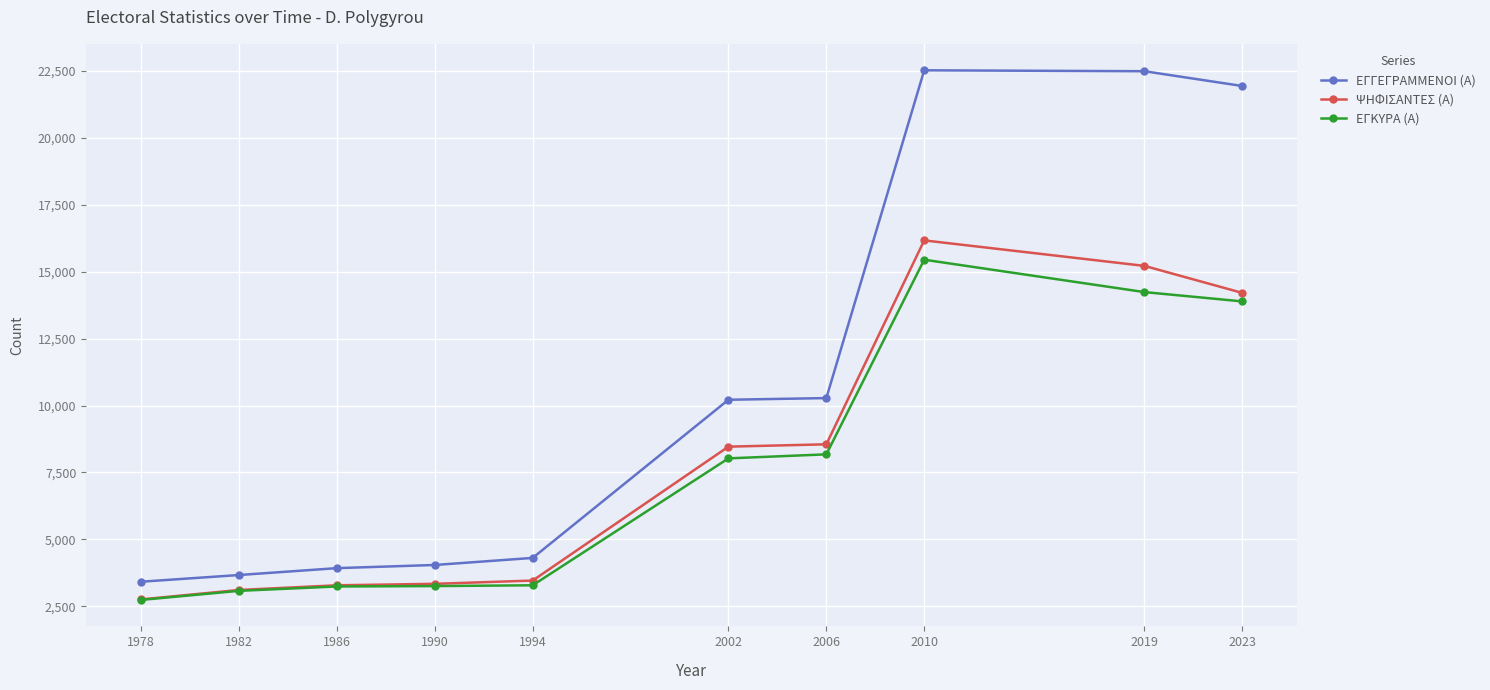

The ΕΓΚΥΡΑ (Α) series shows 3078 at 1982. True or false?

True